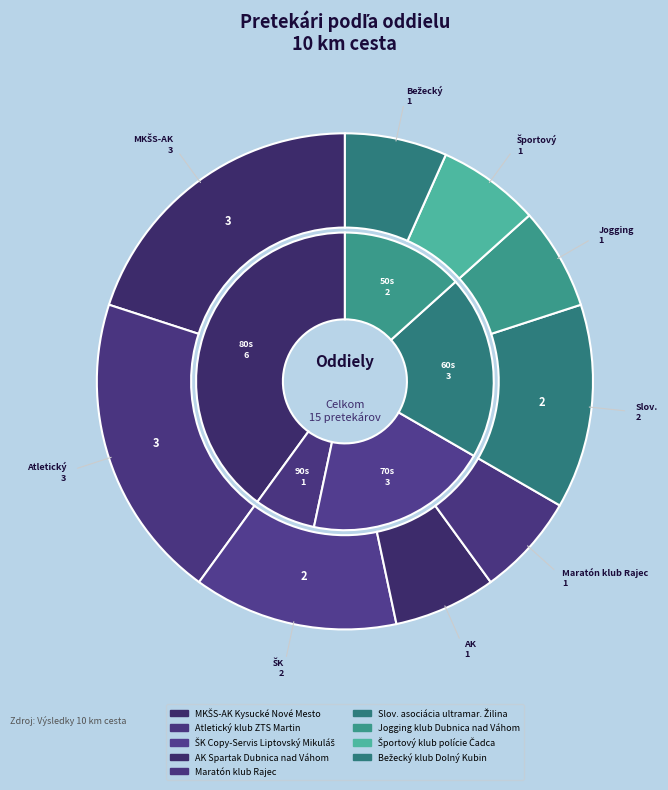

To the nearest percent, what is the difference between the largest and smallest slice percentages?

13%